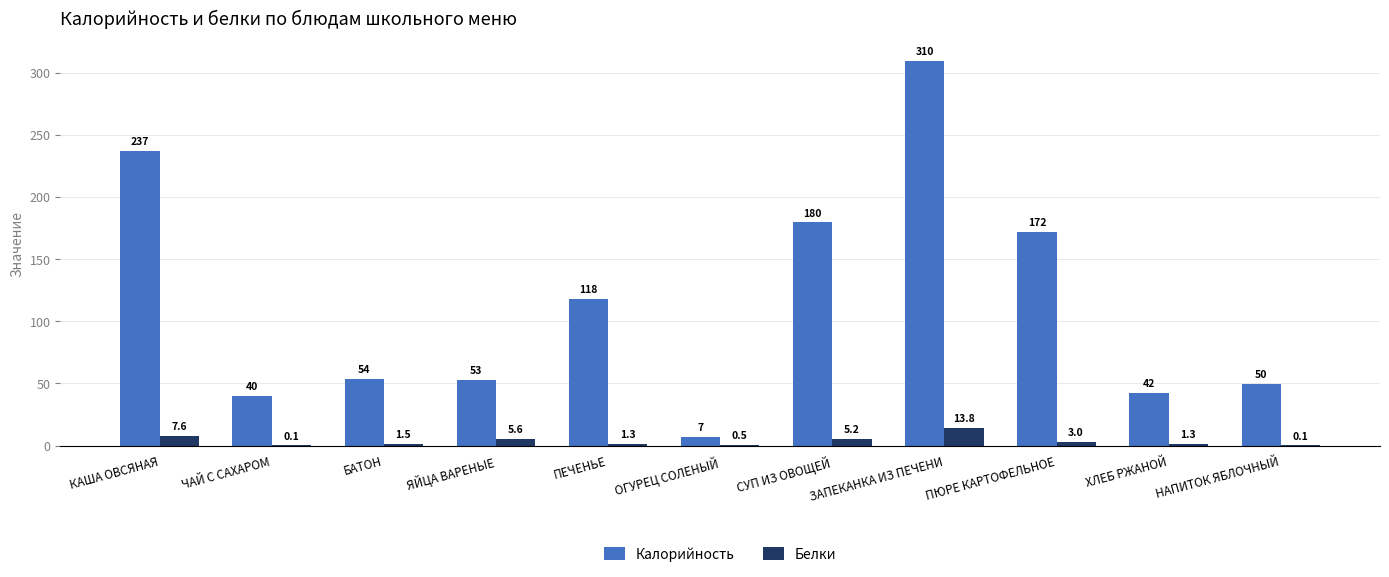

At which label is Белки closest to 6?

ЯЙЦА ВАРЕНЫЕ